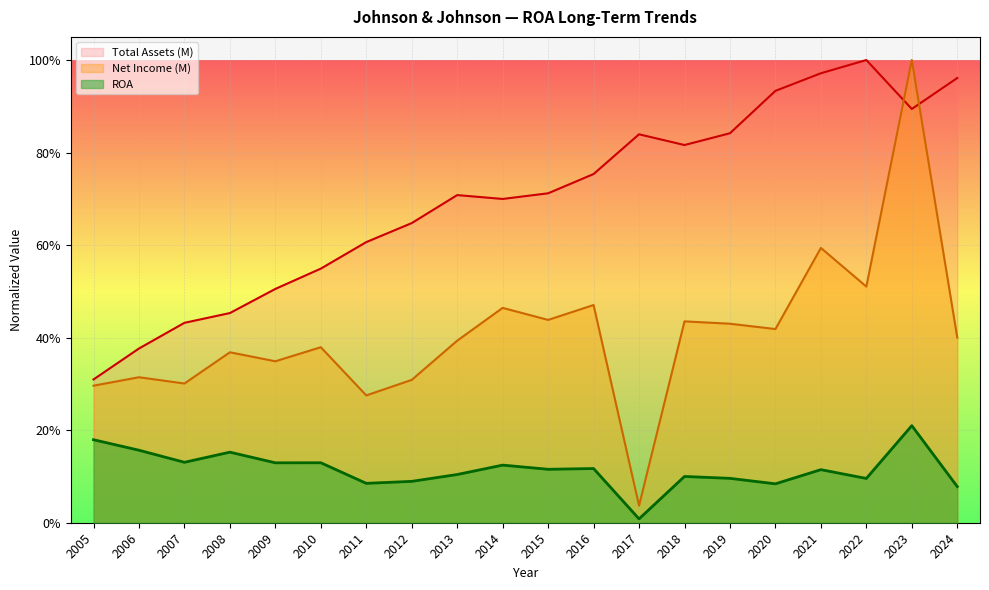

Between 2005 and 2009, which is larger?

2005